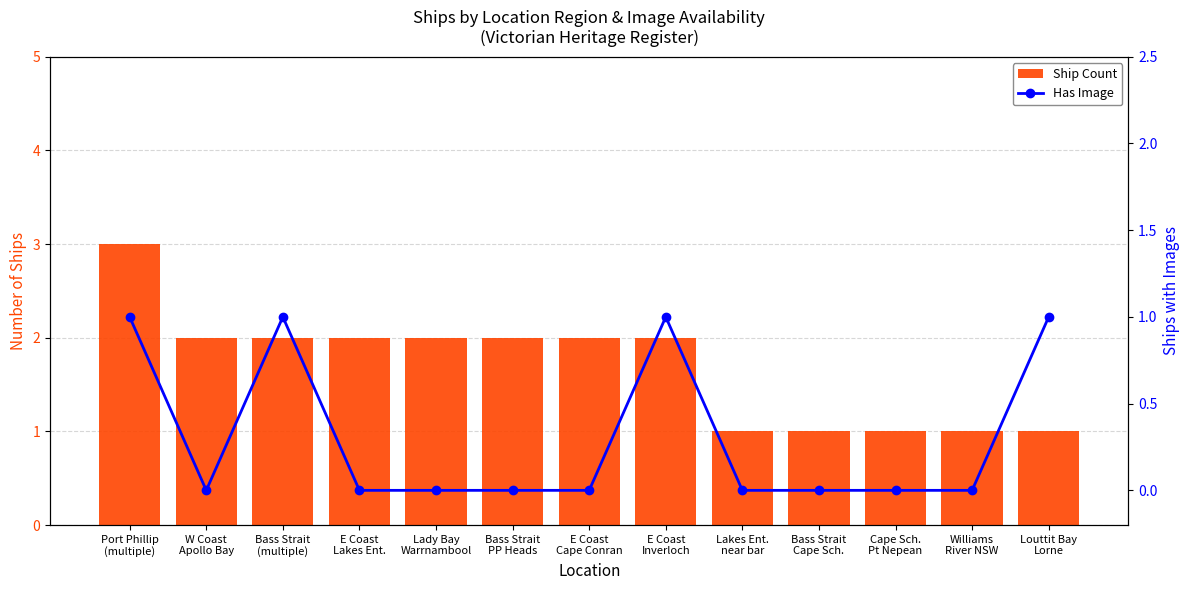

Reading right to left, list all the values displayed in this chart.

Ship Count: 1	1	1	1	1	2	2	2	2	2	2	2	3
Has Image: 1	0	0	0	0	1	0	0	0	0	1	0	1